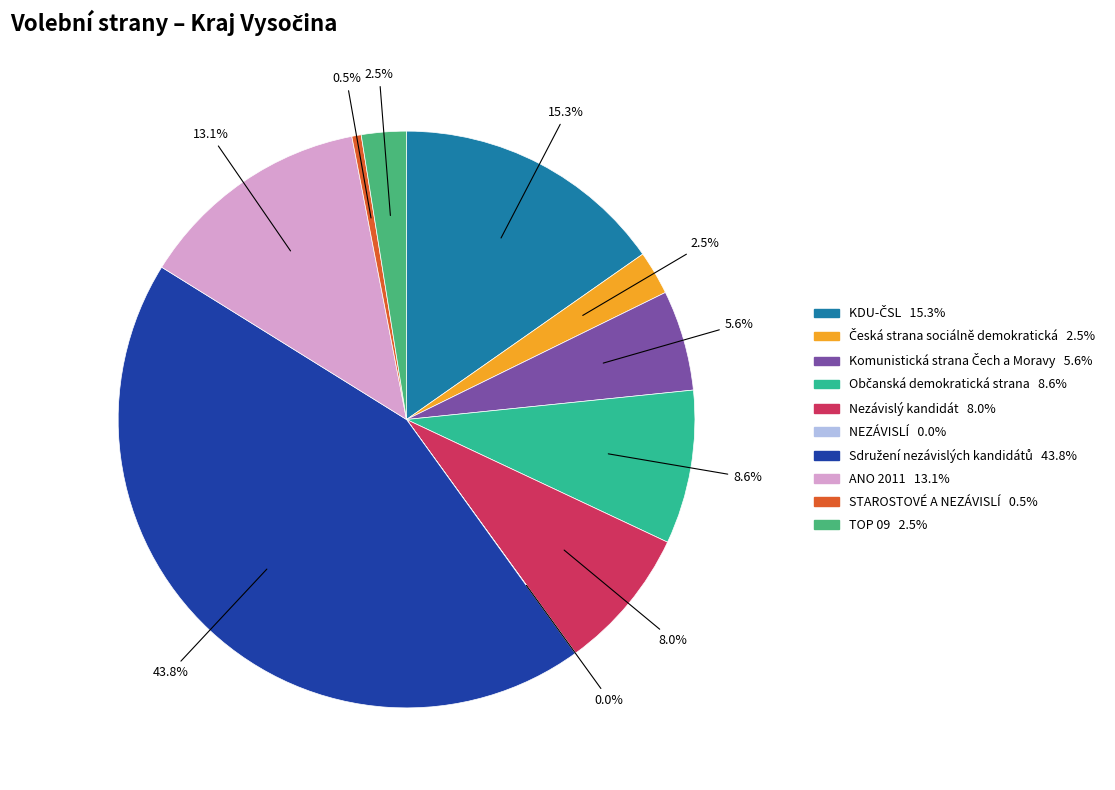

What is the smallest slice in the pie chart?

NEZÁVISLÍ